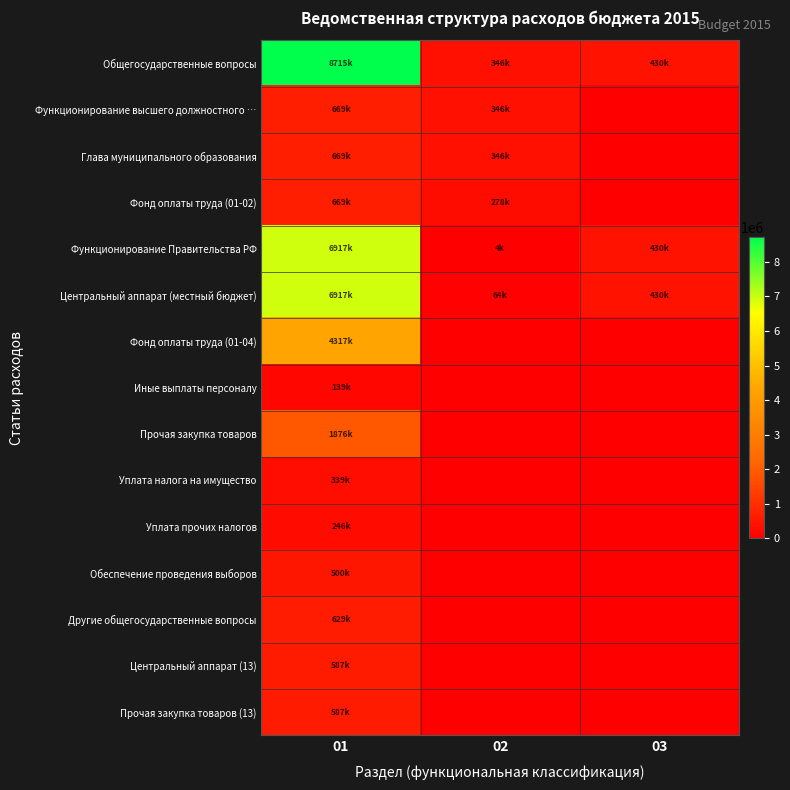

Which has a higher value, 02 or 01?

01